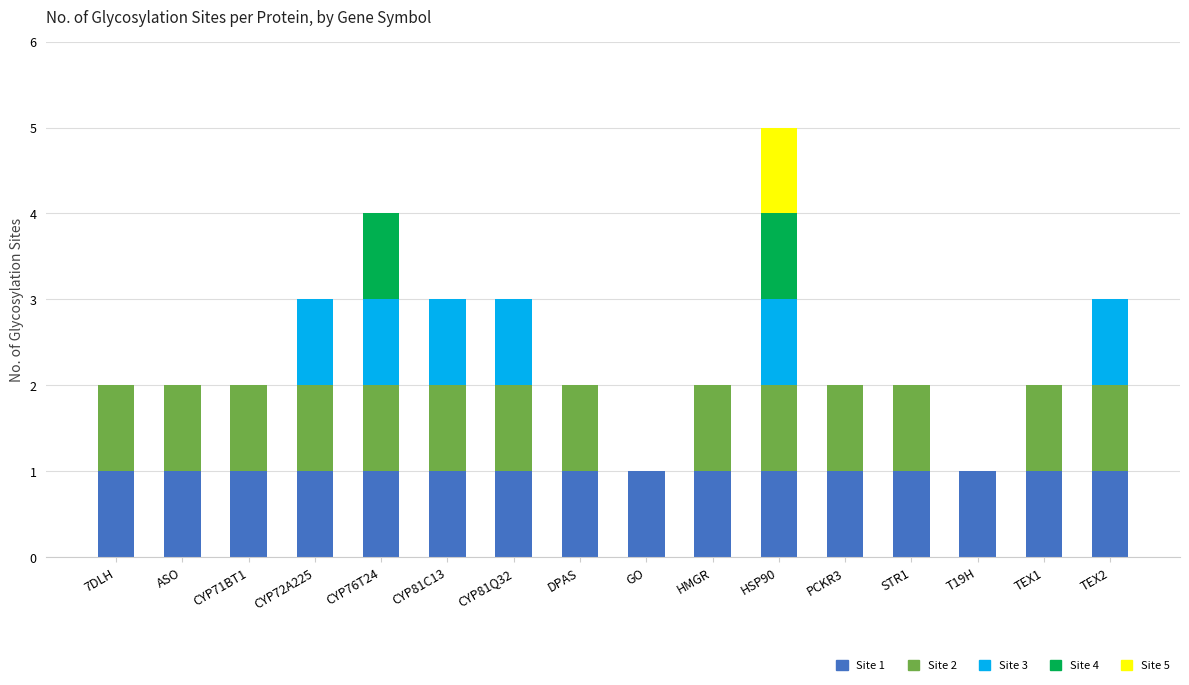

At which category is the sum across all series the highest?

HSP90